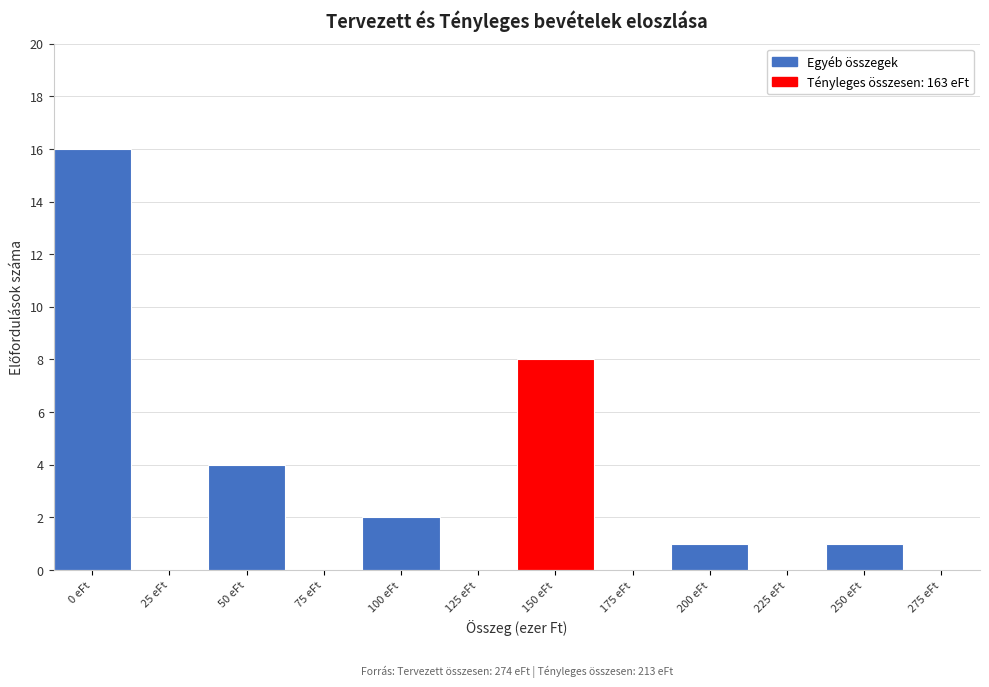

Reading right to left, extract all data points from this chart.

275 eFt=0	250 eFt=1	225 eFt=0	200 eFt=1	175 eFt=0	150 eFt=8	125 eFt=0	100 eFt=2	75 eFt=0	50 eFt=4	25 eFt=0	0 eFt=16